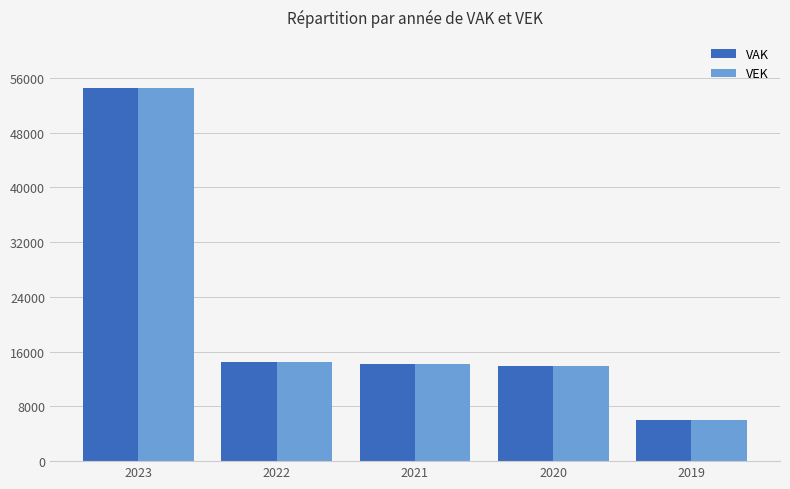

Reading left to right, list all the values displayed in this chart.

VAK: 2023=54520	2022=14489	2021=14205	2020=13926	2019=6011
VEK: 2023=54520	2022=14489	2021=14205	2020=13926	2019=6011